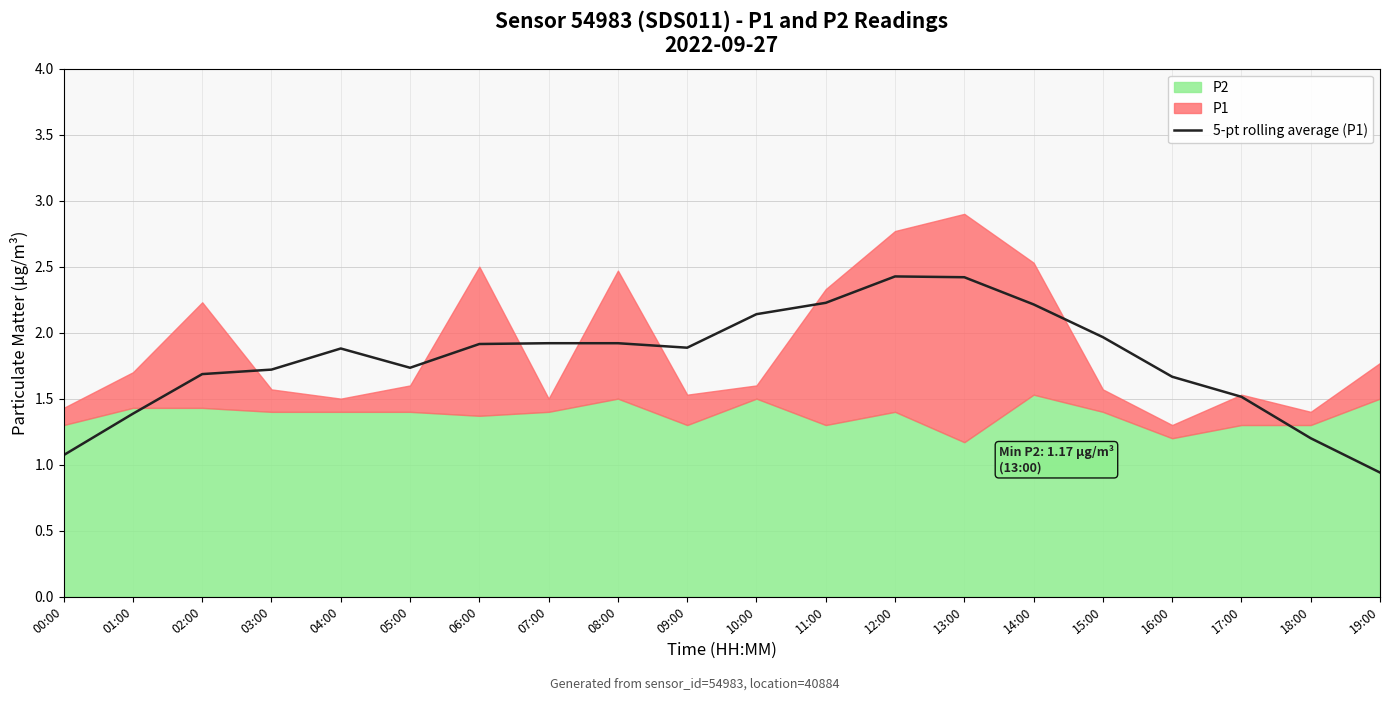

How many interior local peaks (higher than both neighbors) does the data have?

2